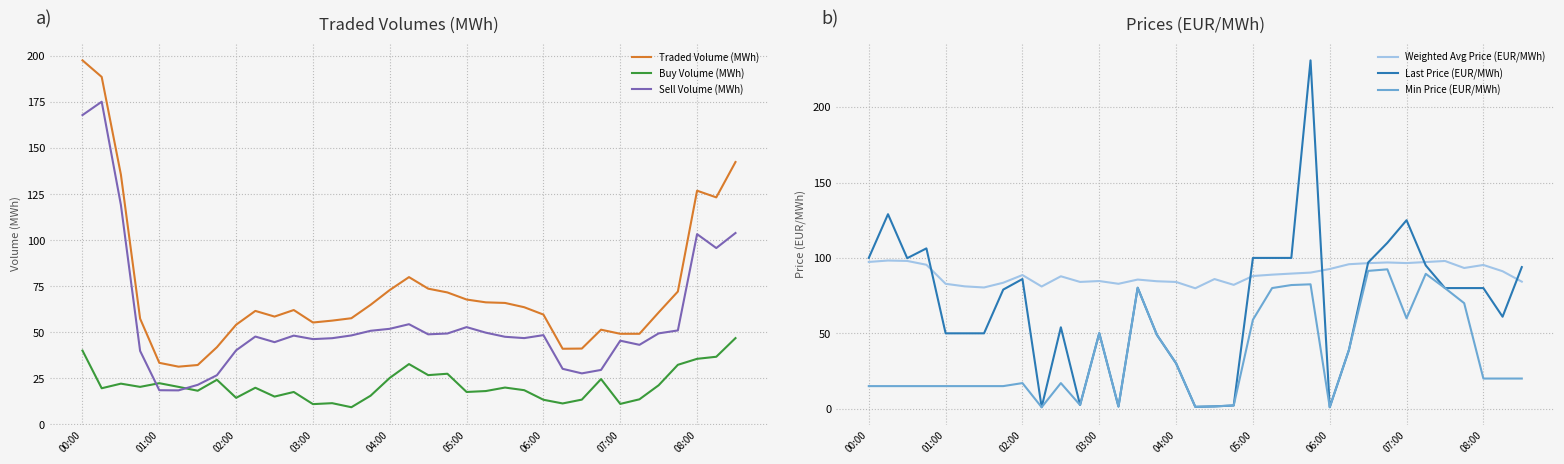

What are all the series names shown in the legend?

Traded Volume (MWh), Buy Volume (MWh), Sell Volume (MWh), Weighted Avg Price (EUR/MWh), Last Price (EUR/MWh), Min Price (EUR/MWh)